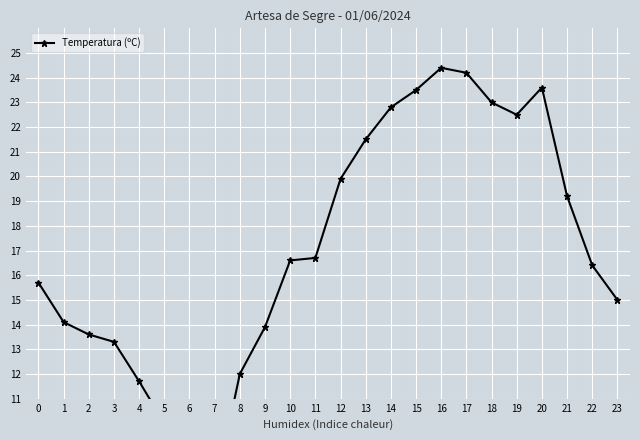

List the labels in order of value, largest first.

16, 17, 20, 15, 18, 14, 19, 13, 12, 21, 11, 10, 22, 0, 23, 1, 9, 2, 3, 8, 4, 5, 6, 7